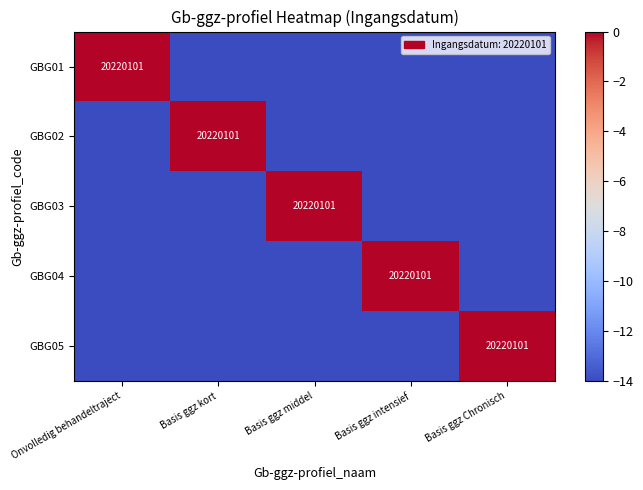

The value of GBG03 at Basis ggz middel is 6243387. True or false?

False